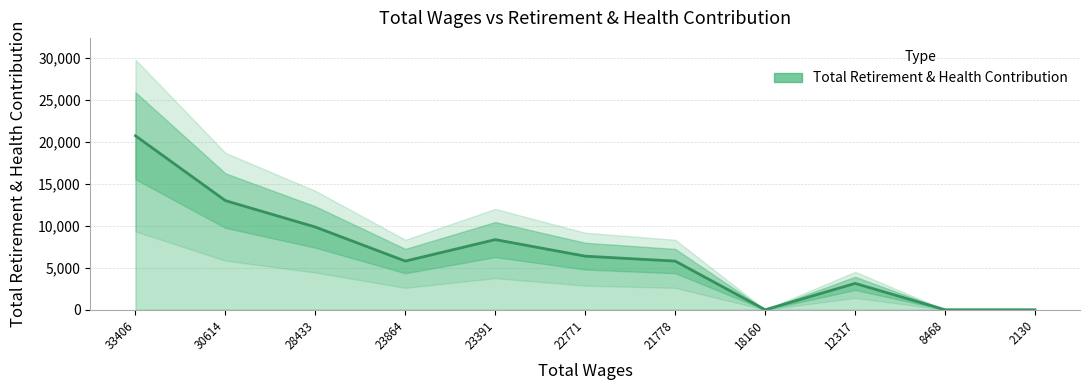

How many values are below 5795?

4